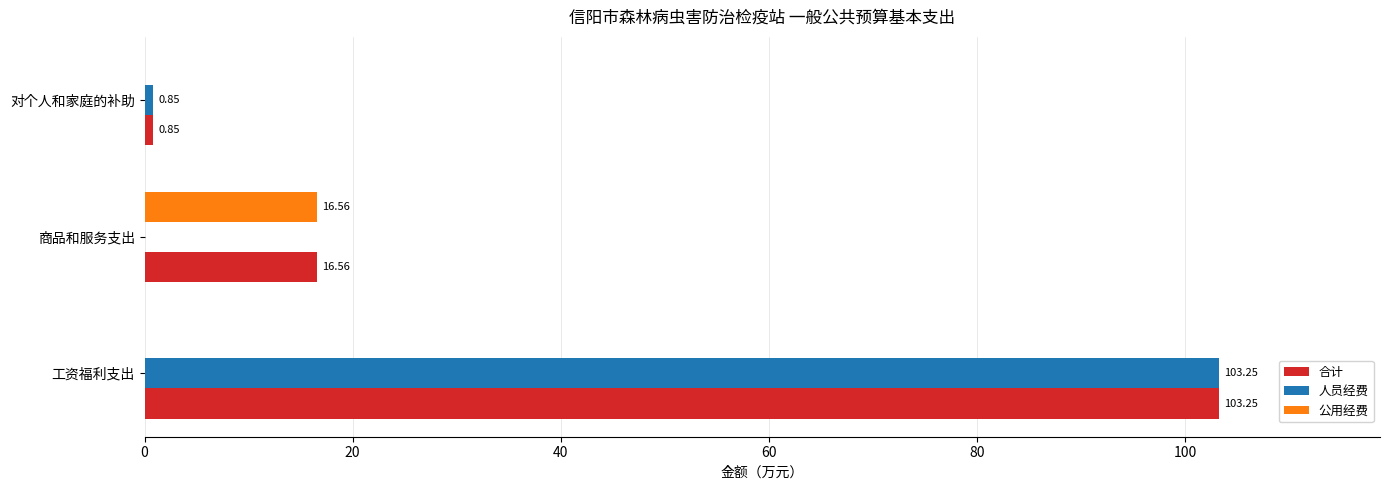

At which category is the sum across all series the highest?

工资福利支出